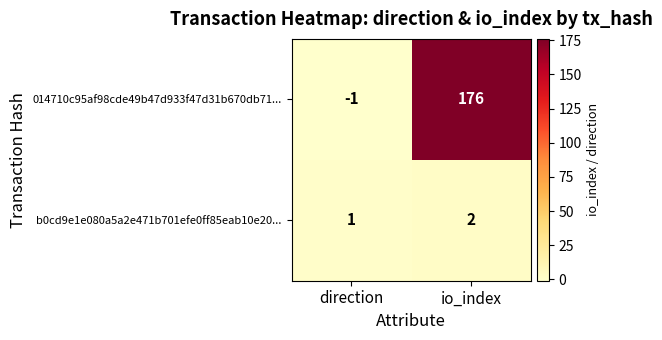

What is the sum of all 014710c95af98cde49b47d933f47d31b670db71... values?

175